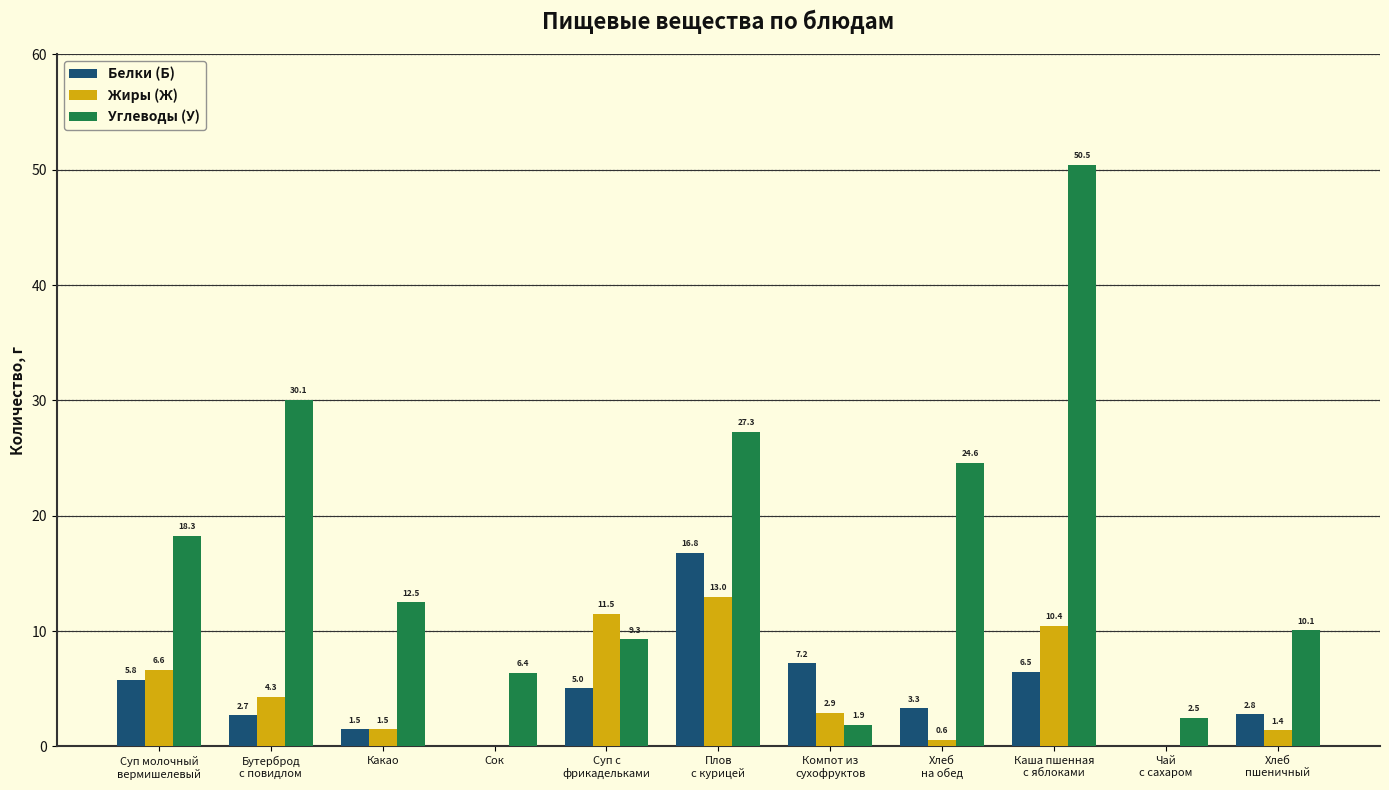

Which series has the largest total across all categories?

Углеводы (У)